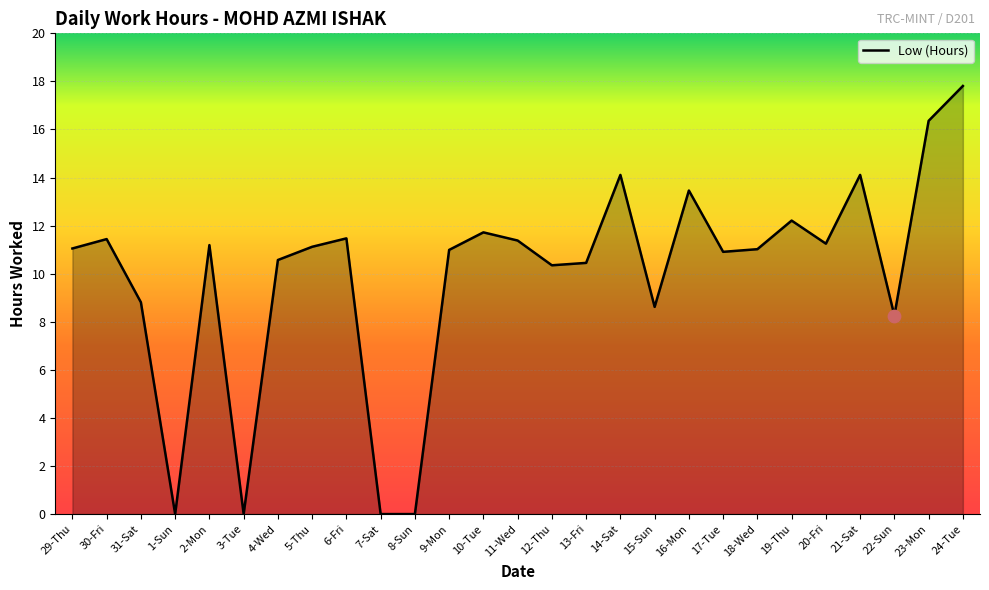

Between 29-Thu and 20-Fri, which is larger?

20-Fri